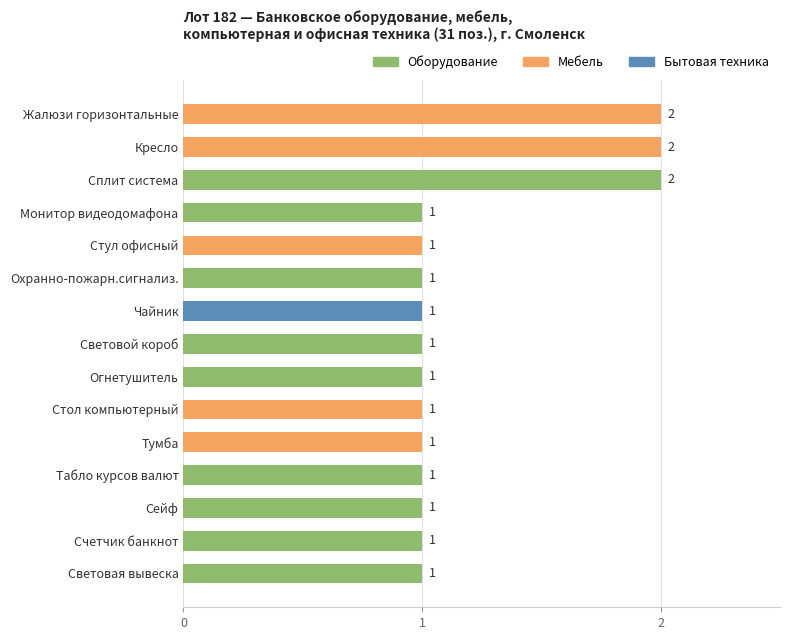

True or false: the data shows 1 at Тумба.

True